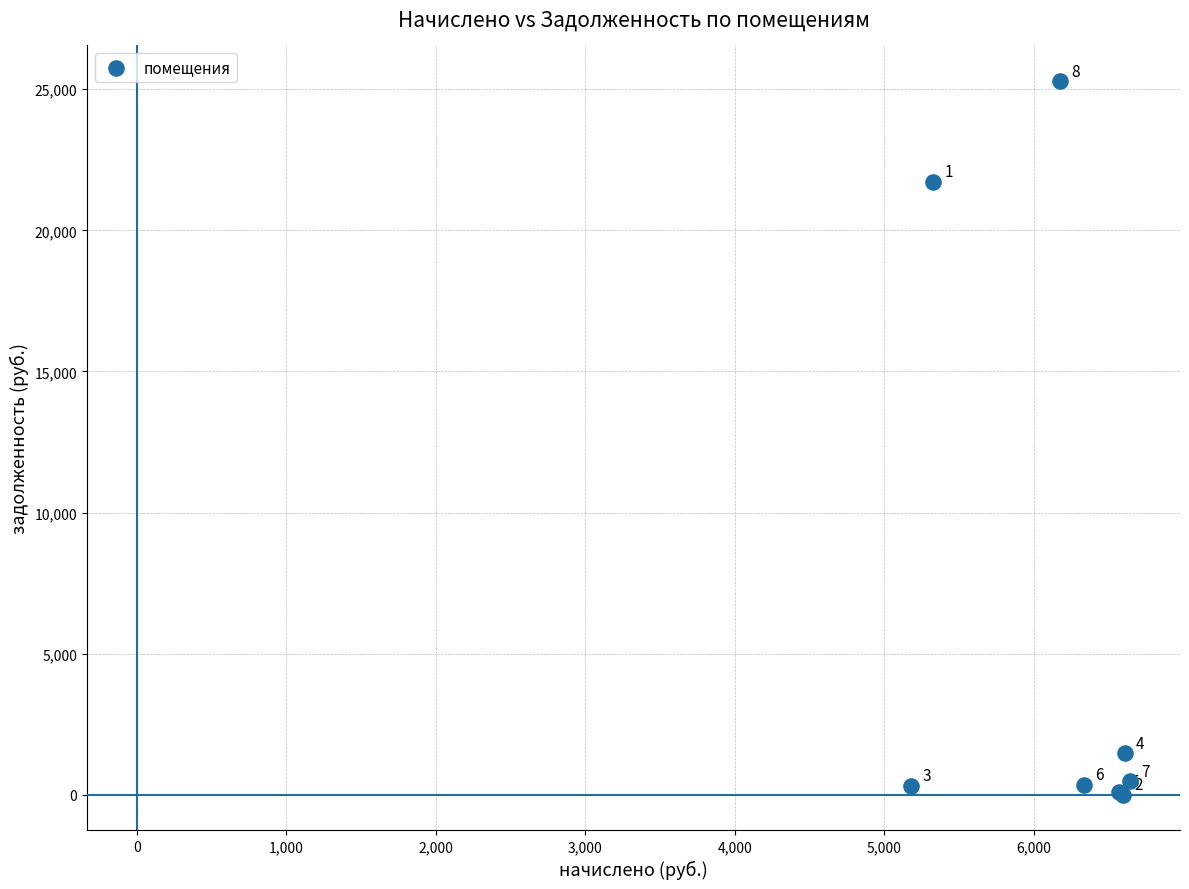

What Y value in the scatter plot is closest to 12643?

21711.7